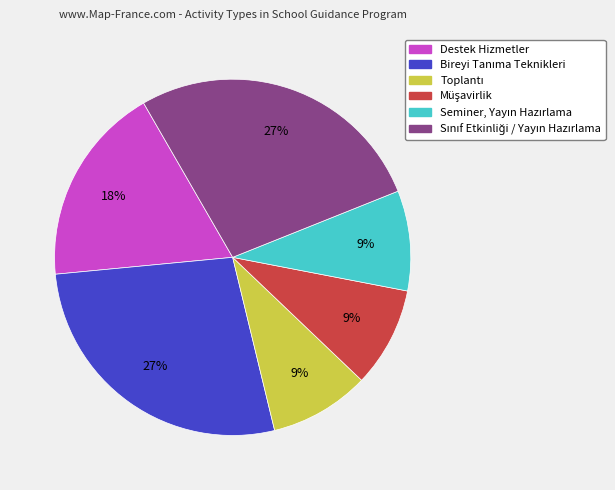

To the nearest percent, what percentage of the pie is Destek Hizmetler?

18%